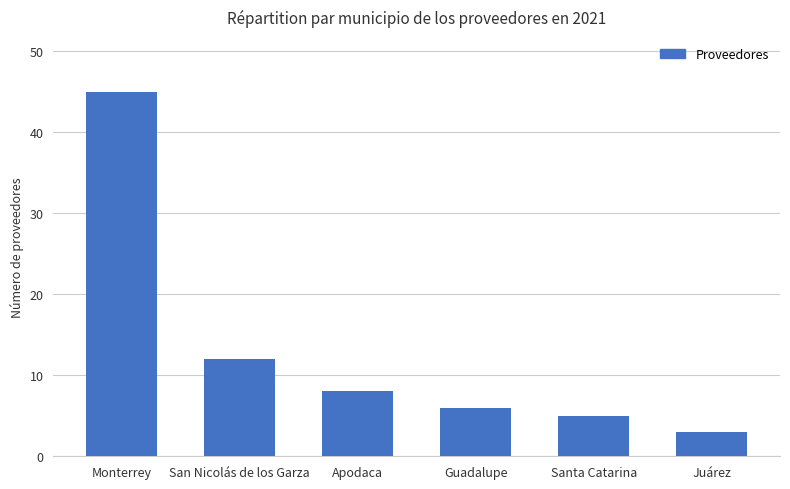

At which category does the chart reach its peak across all series?

Monterrey